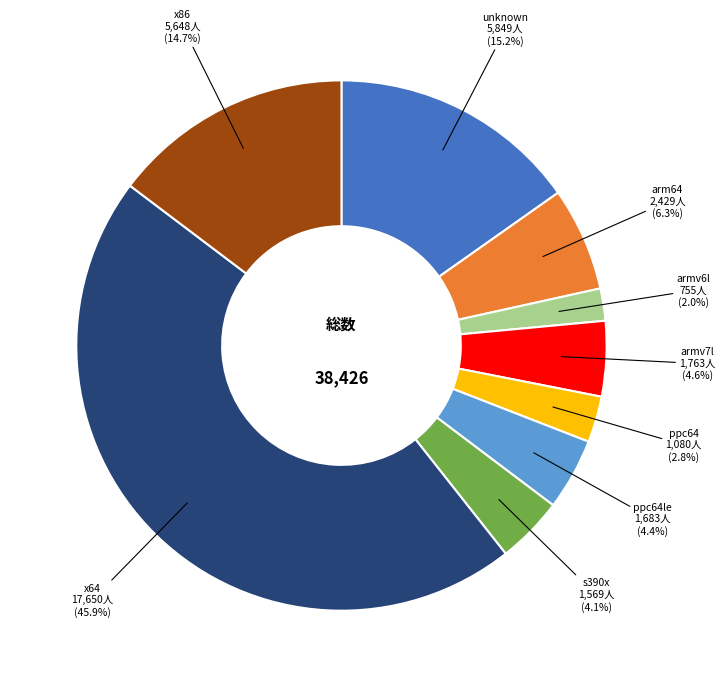

Does any single category account for the majority?

No